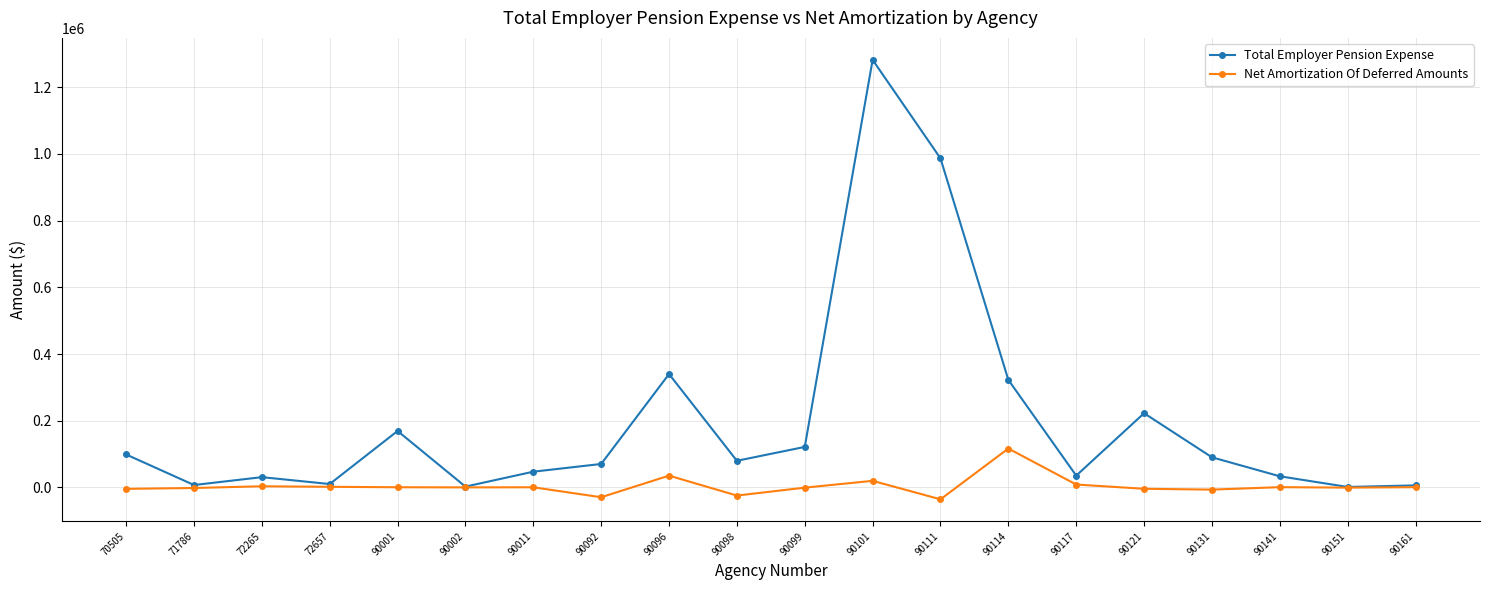

How many lines are shown in the chart?

2